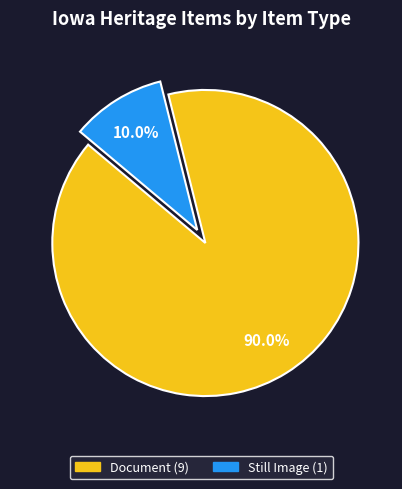

Is there a majority slice in this chart?

Yes